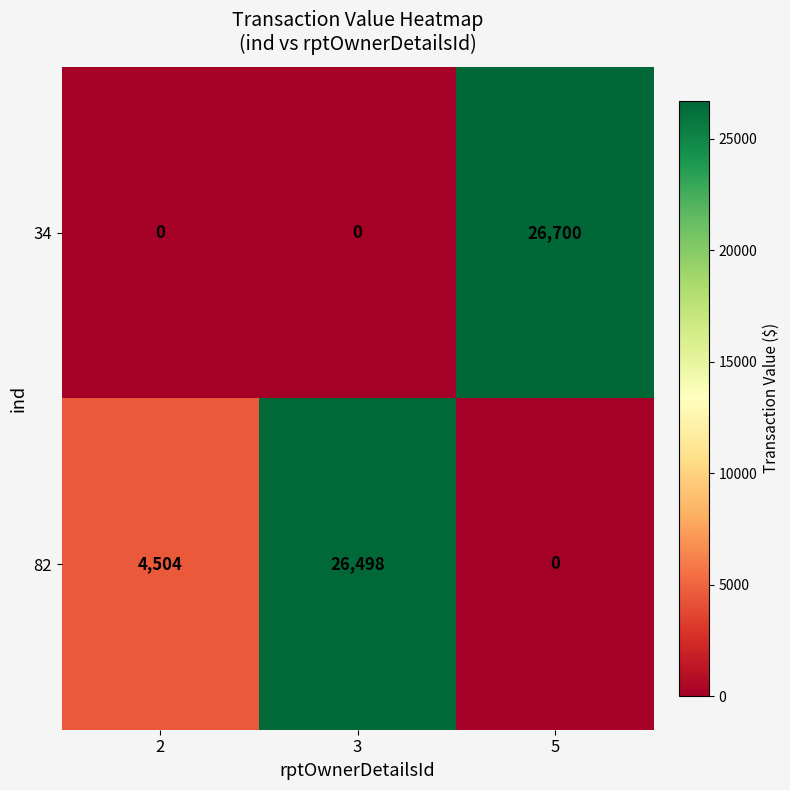

What is the difference between the maximum and minimum values in the 34 series?

26700